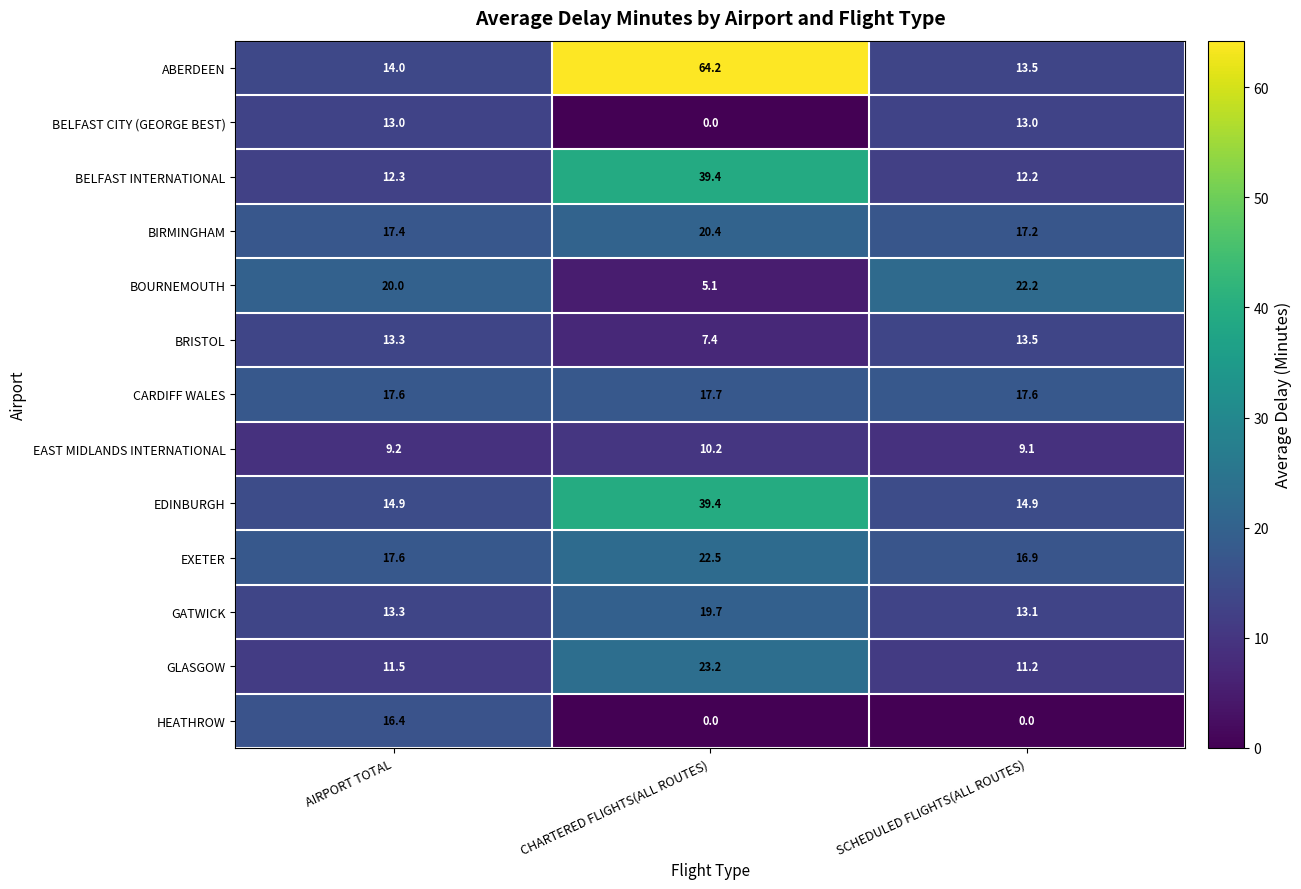

At which label does BIRMINGHAM reach its minimum?

SCHEDULED FLIGHTS(ALL ROUTES)